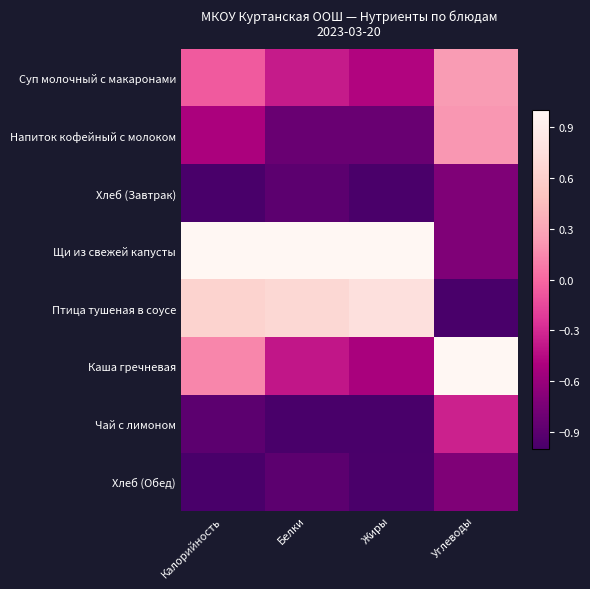

Rank the series at Углеводы from lowest to highest value.

Птица тушеная в соусе, Щи из свежей капусты, Хлеб (Завтрак), Хлеб (Обед), Чай с лимоном, Напиток кофейный с молоком, Суп молочный с макаронами, Каша гречневая